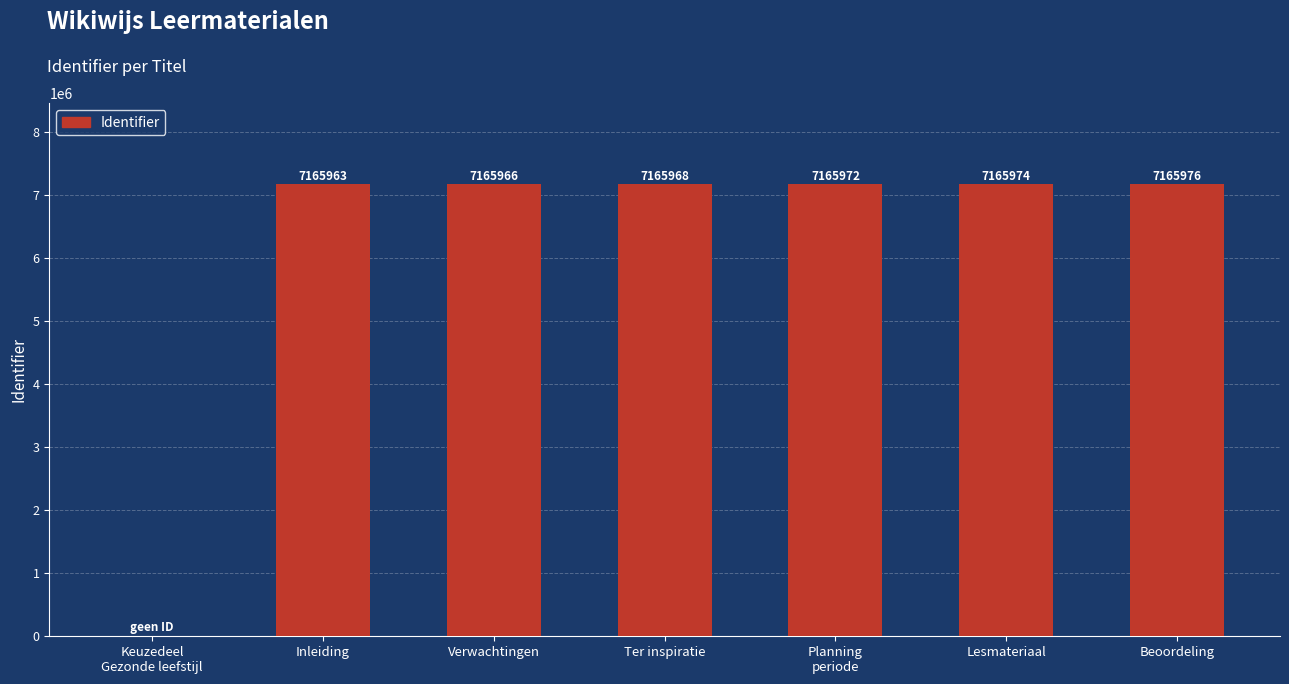

How many distinct data groups are displayed?

1